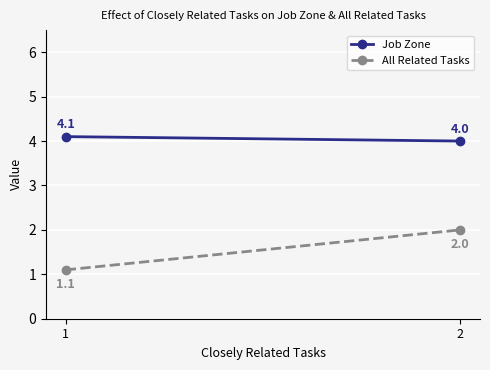

At which category is the sum across all series the highest?

2